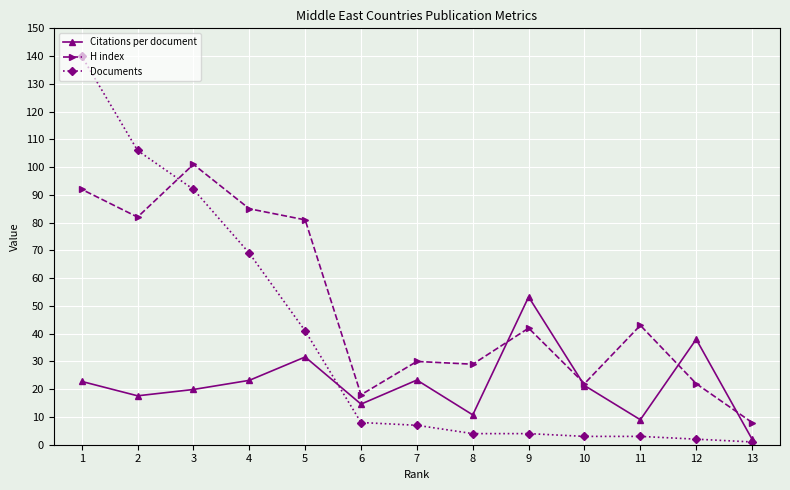

At how many categories does at least one series exceed 90?

3